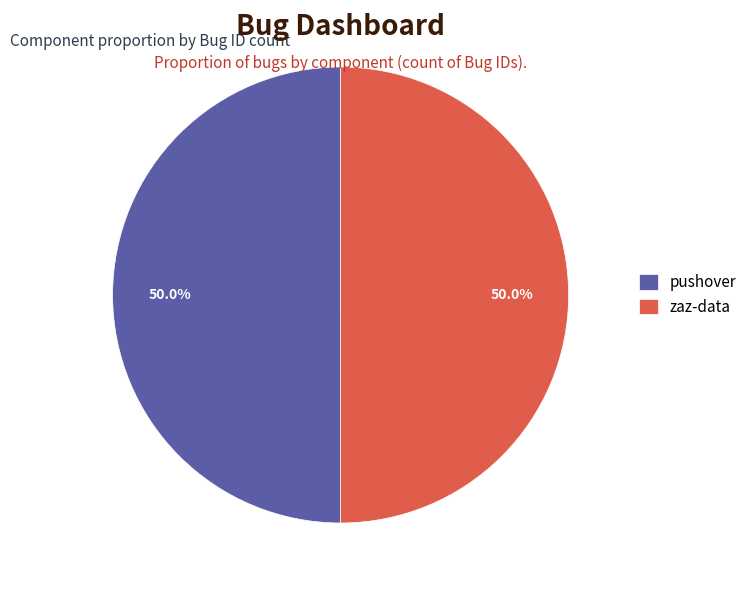

To the nearest percent, what is the average slice percentage?

50%